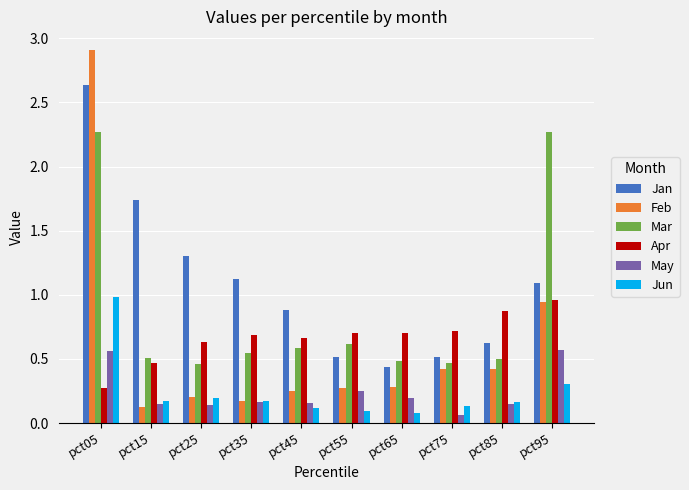

The Mar series shows 3.1 at pct95. True or false?

False